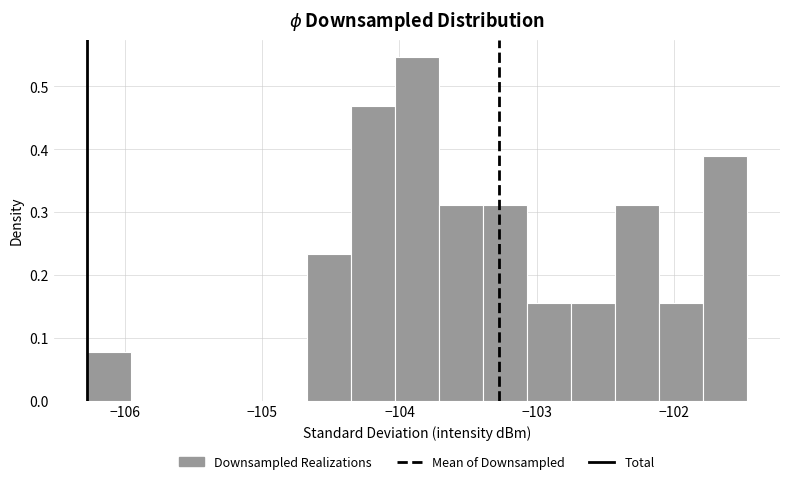

Read against the x-axis, roughly where is the centre of the tallest bar?

-103.9